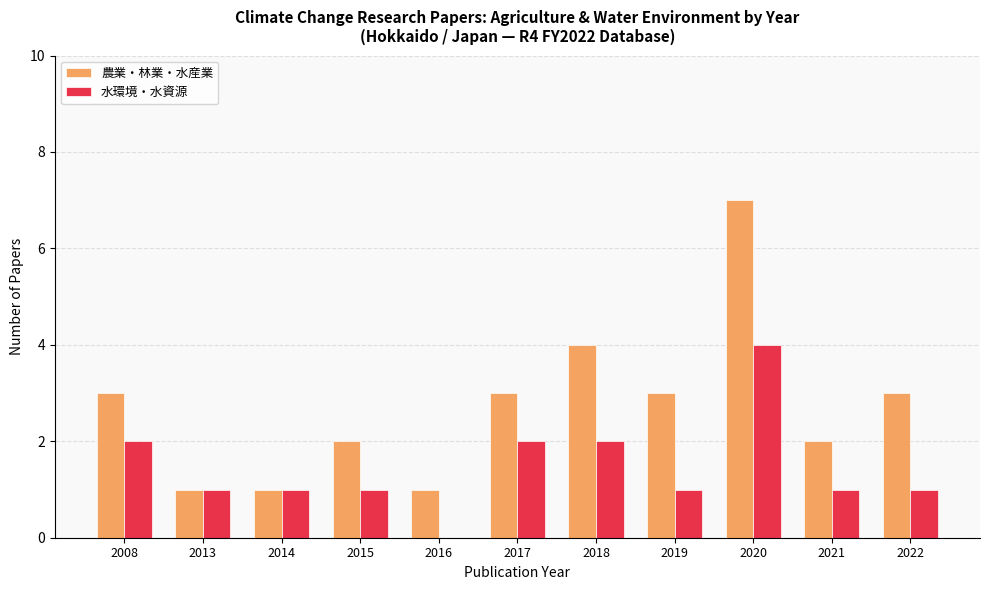

What are all the series names shown in the legend?

農業・林業・水産業, 水環境・水資源